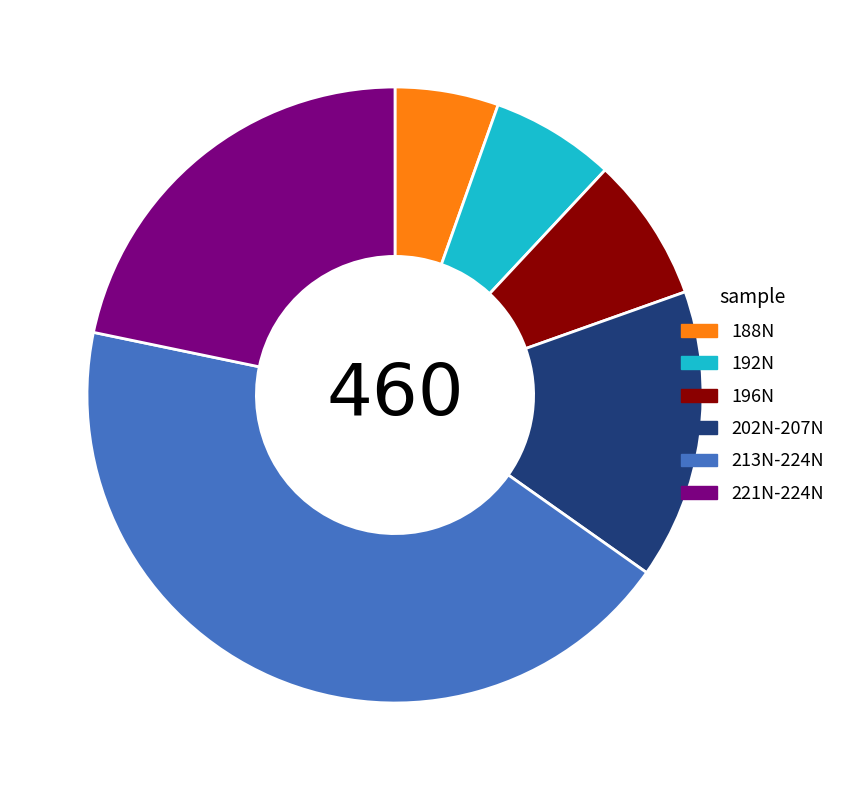

Approximately how many times larger is the value at 213N-224N compared to 202N-207N?

2.9